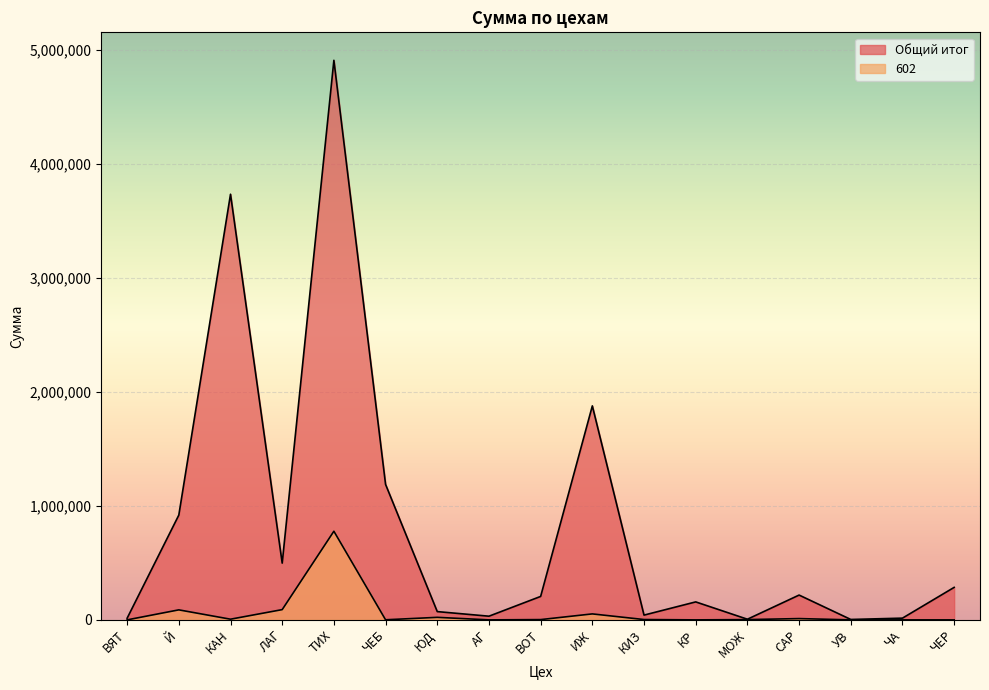

Rank the series by their average value, from highest to lowest.

Общий итог, 602